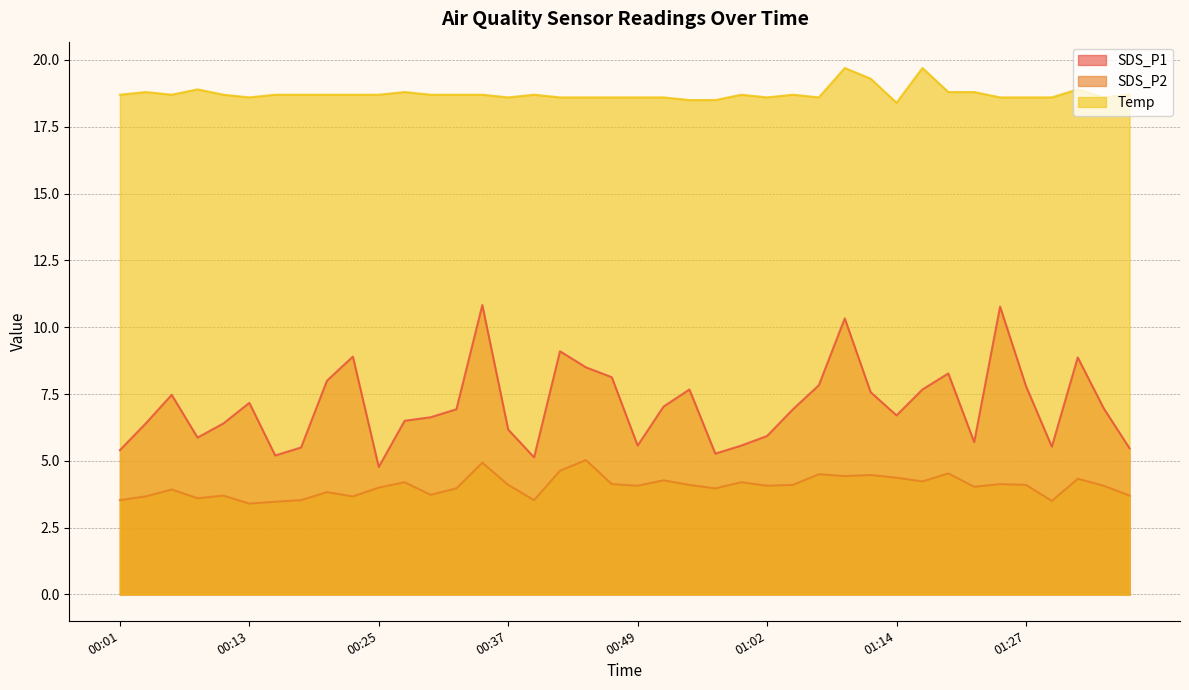

Which series changed the most between 00:35 and 00:45?

SDS_P1